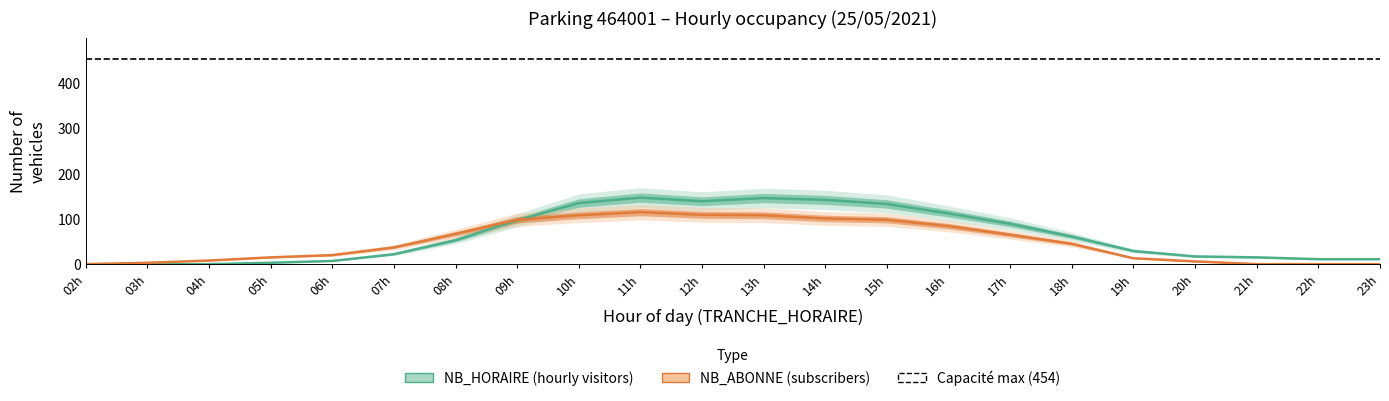

How many series are shown in this chart?

2